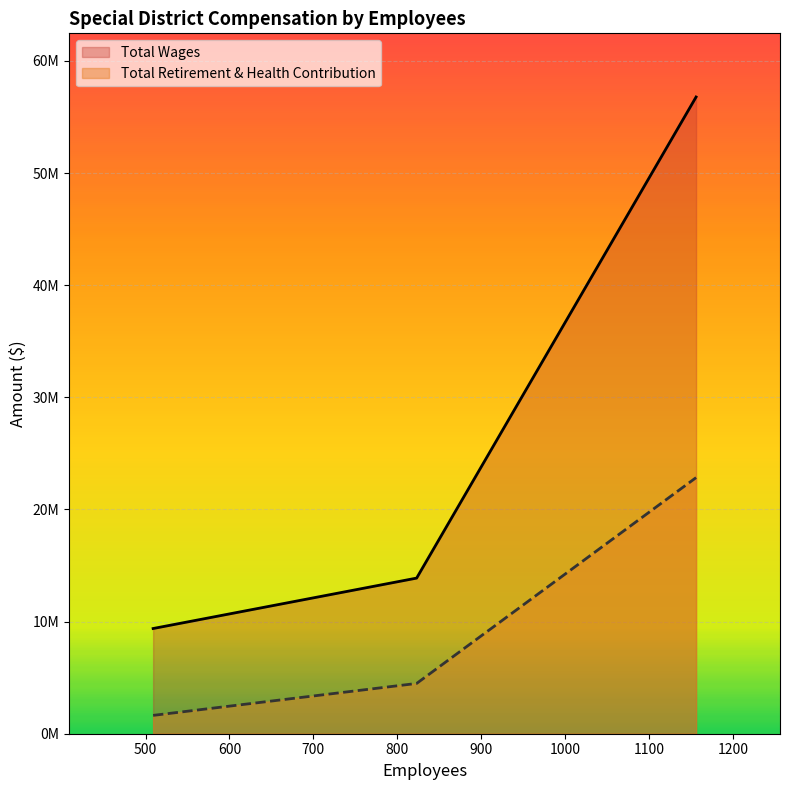

What is the sum of all Total Wages values?

80037920